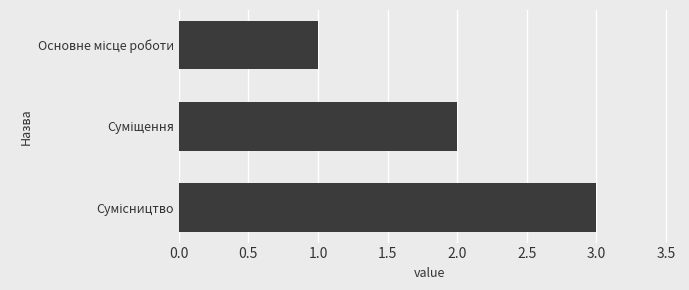

What is the maximum value shown in the chart?

3